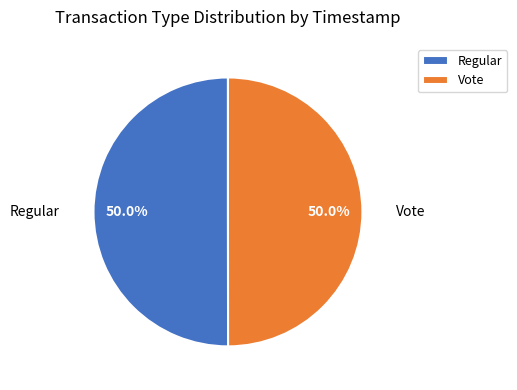

Combined, do Vote and Regular account for over 50%?

Yes